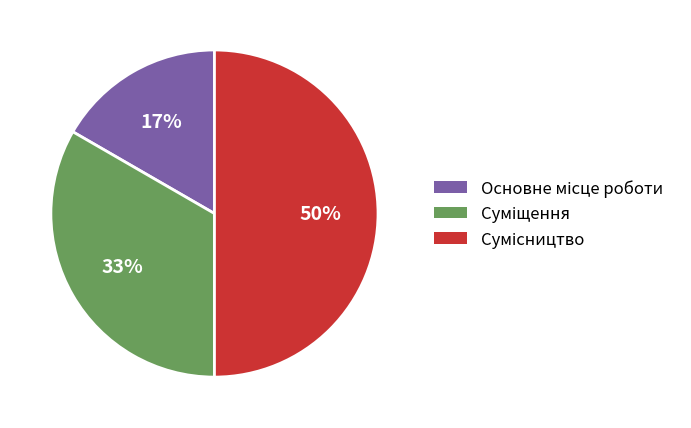

To the nearest percent, what is the average slice percentage?

33%